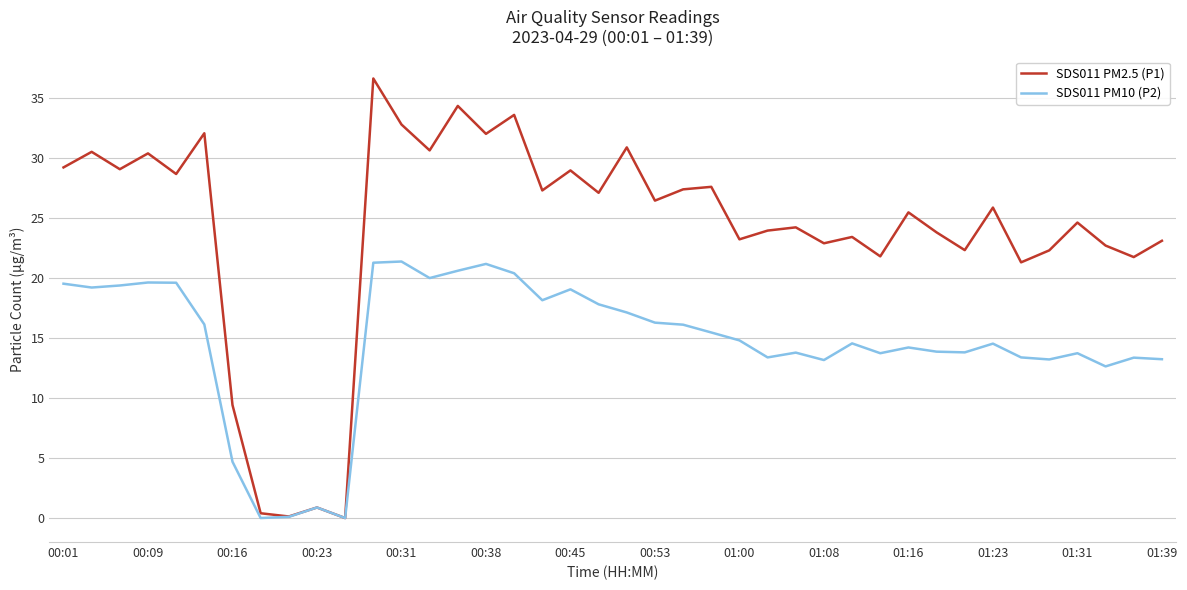

True or false: SDS011 PM10 (P2) has more than 0 interior local peaks.

True